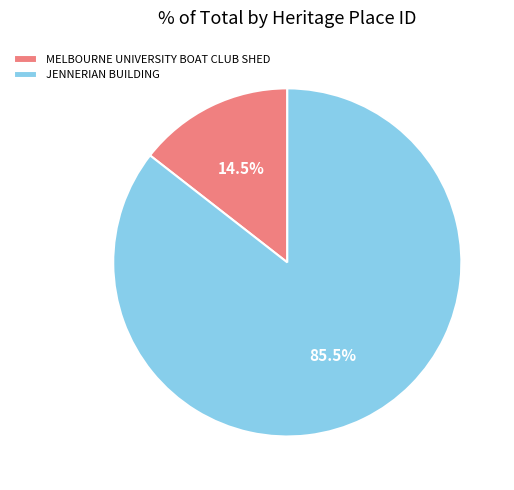

Which slice is the smallest?

MELBOURNE UNIVERSITY BOAT CLUB SHED